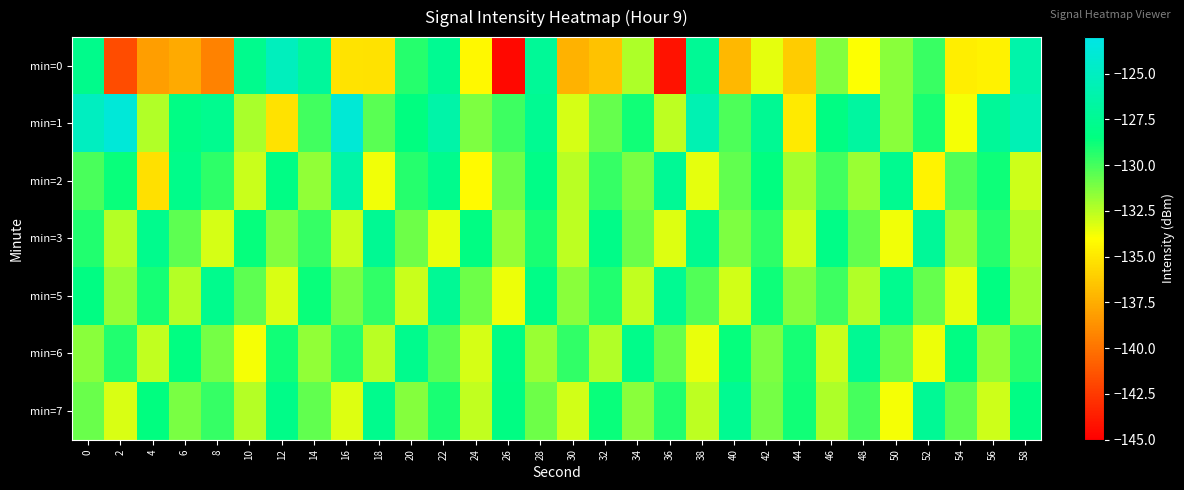

At how many categories does at least one series exceed -126?

6